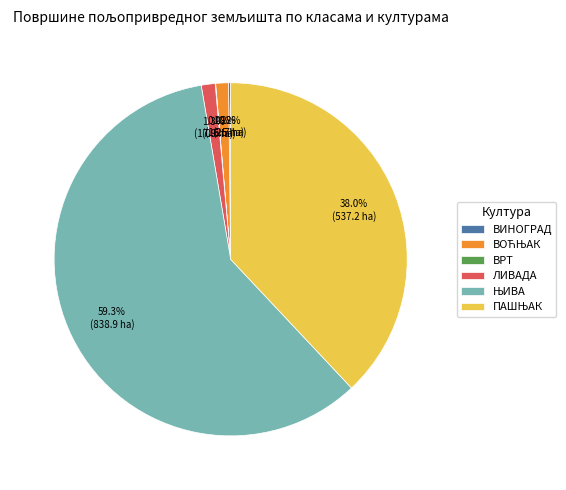

How much of the chart is everything except ЛИВАДА?

98.7%